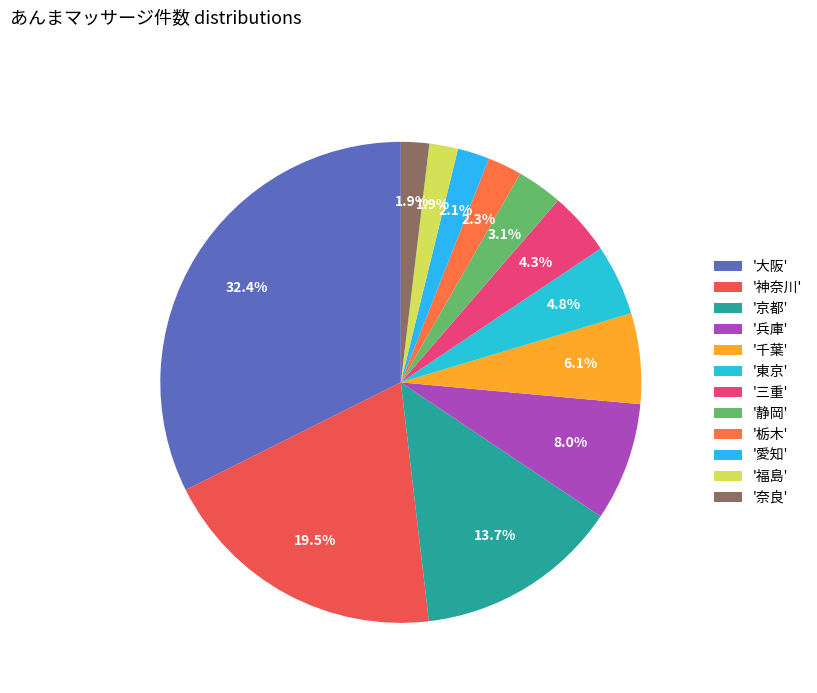

Count the number of slices in the pie.

12